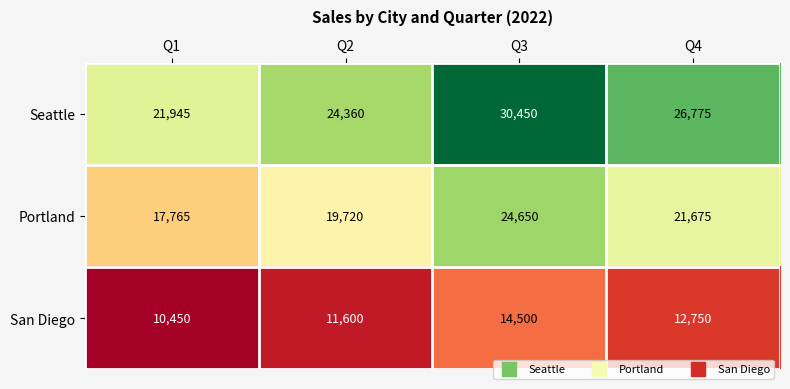

Which series has the widest spread of values?

Seattle